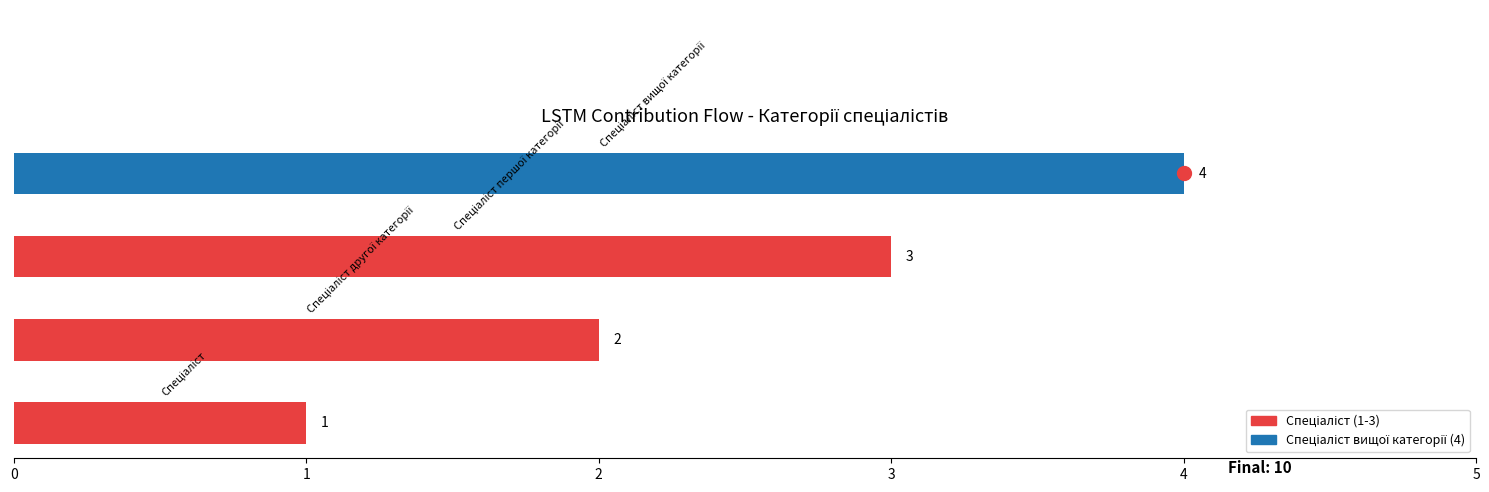

How many data points does each series have?

4